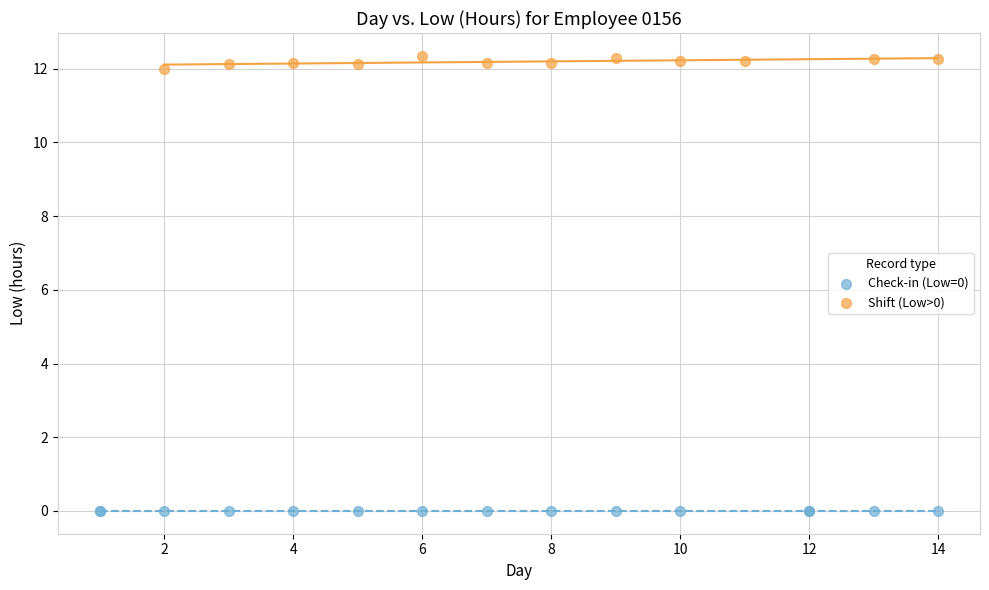

Which series contains the lowest Y value?

Check-in (Low=0)